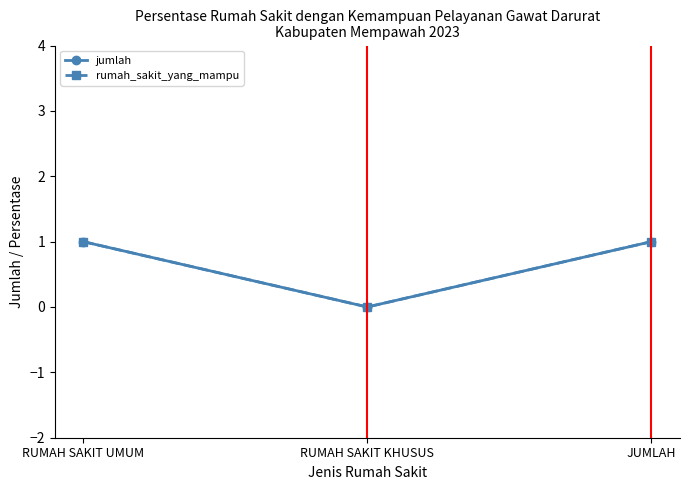

Which series has the largest total across all categories?

jumlah